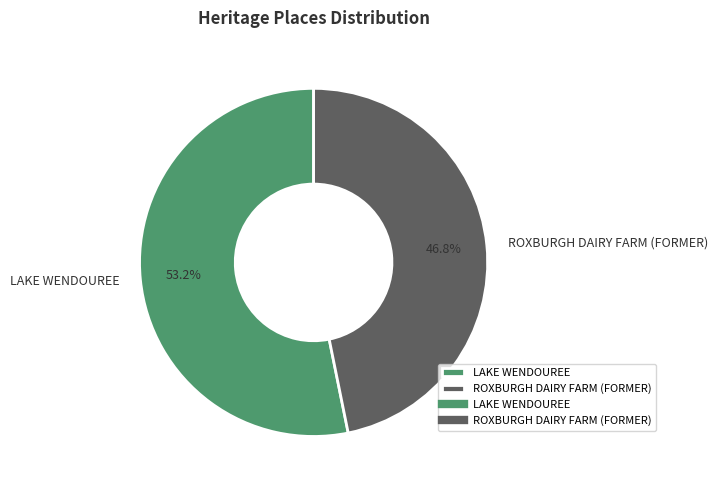

Count the number of slices in the pie.

2